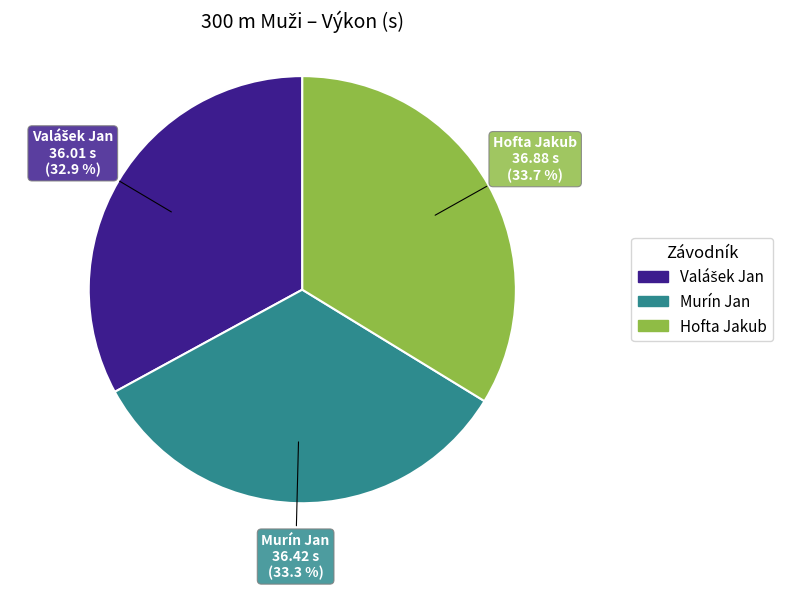

The Murín Jan slice represents 46% of the pie. True or false?

False